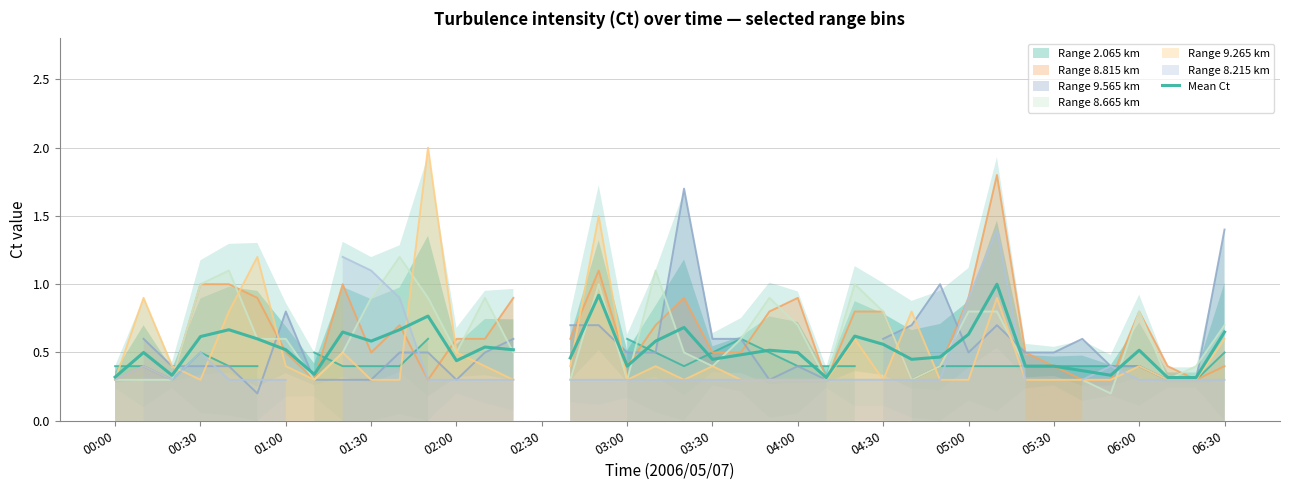

Between 06:30 and 25, which is larger?

06:30